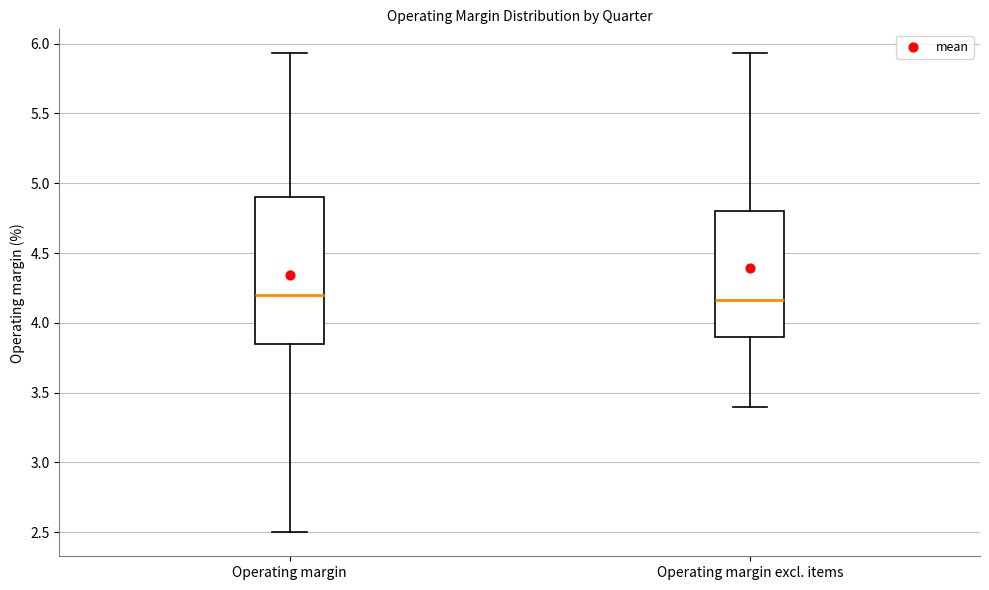

Where is the upper edge of the box for Operating margin excl. items on the y-axis? The values are not printed on the chart, so give them approximately, as read against the axis.

4.80